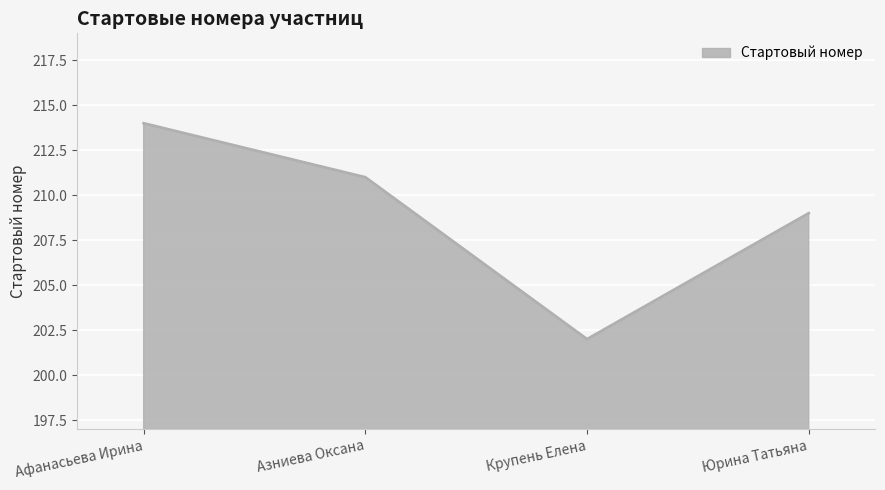

Reading left to right, list all the values displayed in this chart.

214	211	202	209